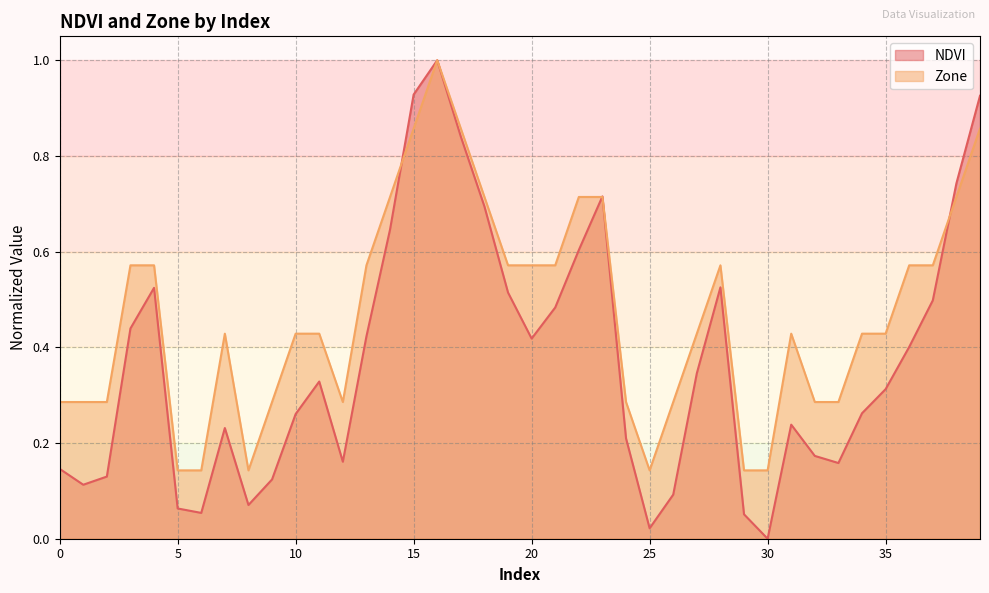

Does the chart display data point markers on the line(s)?

No